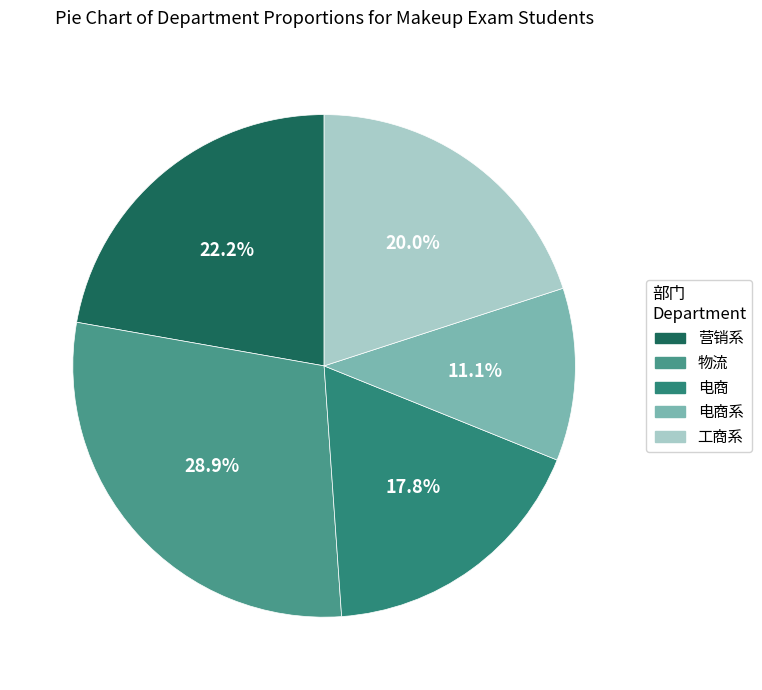

Count the number of slices in the pie.

5